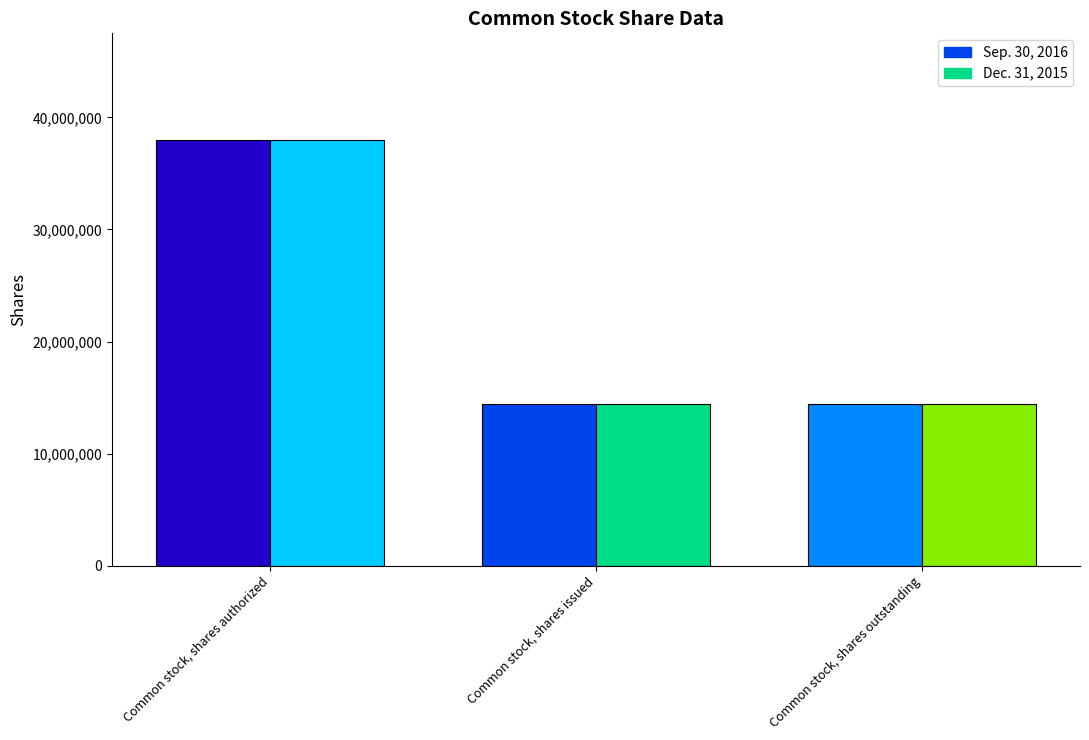

What is the maximum value for Dec. 31, 2015?

38000000